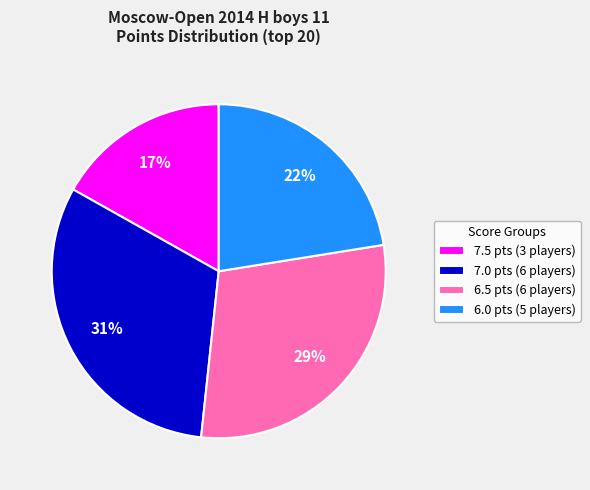

True or false: 6.0 pts (5 players) accounts for 22% of the total.

True